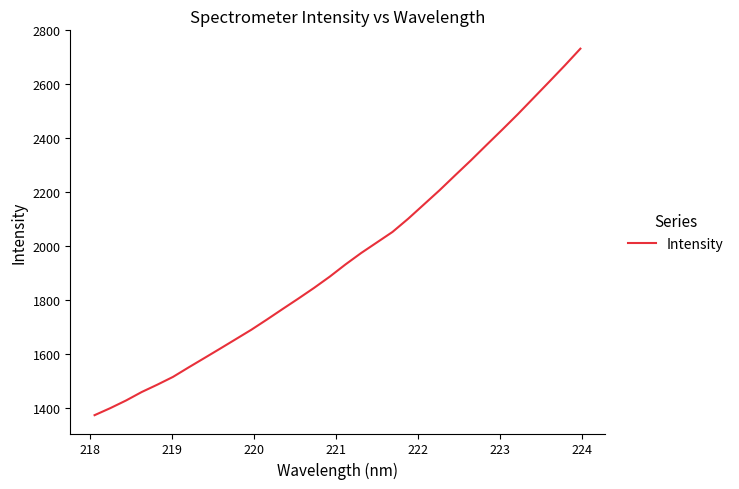

What is the greatest value displayed?

2732.3